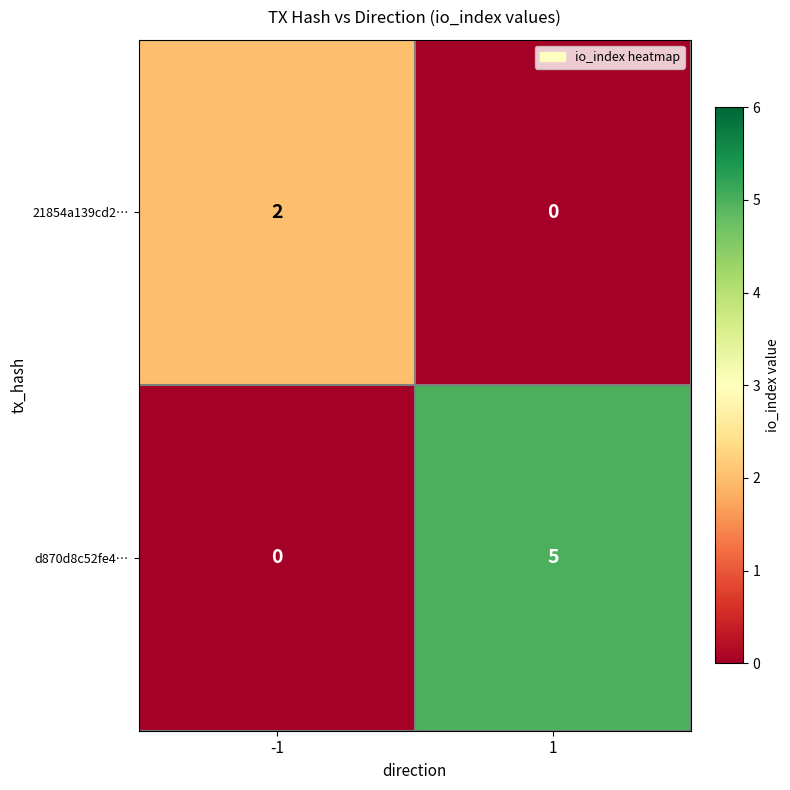

How many distinct data groups are displayed?

2